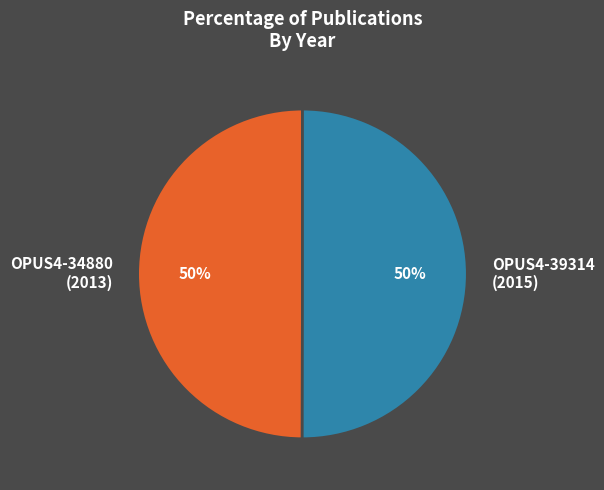

What is the ratio of the value at OPUS4-39314 (2015) to the value at OPUS4-34880 (2013)?

1.0